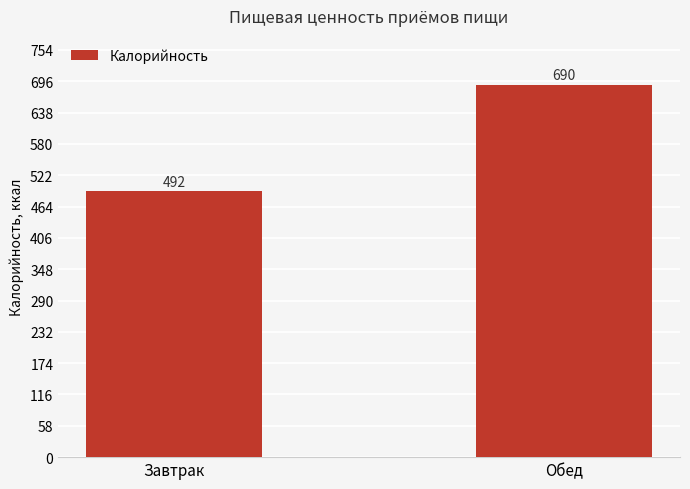

Where is the data nearest to the value 590?

Завтрак